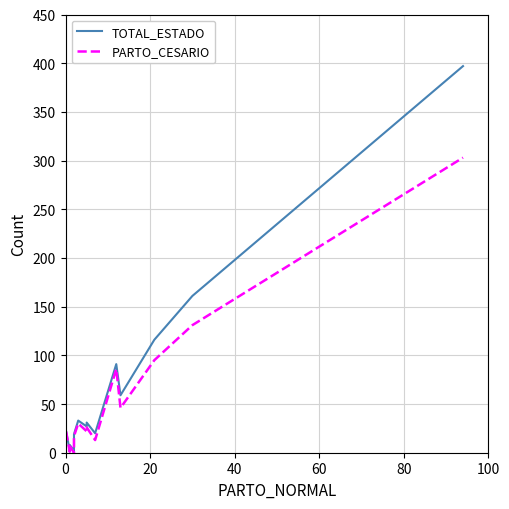

True or false: PARTO_CESARIO and TOTAL_ESTADO cross at least once.

False